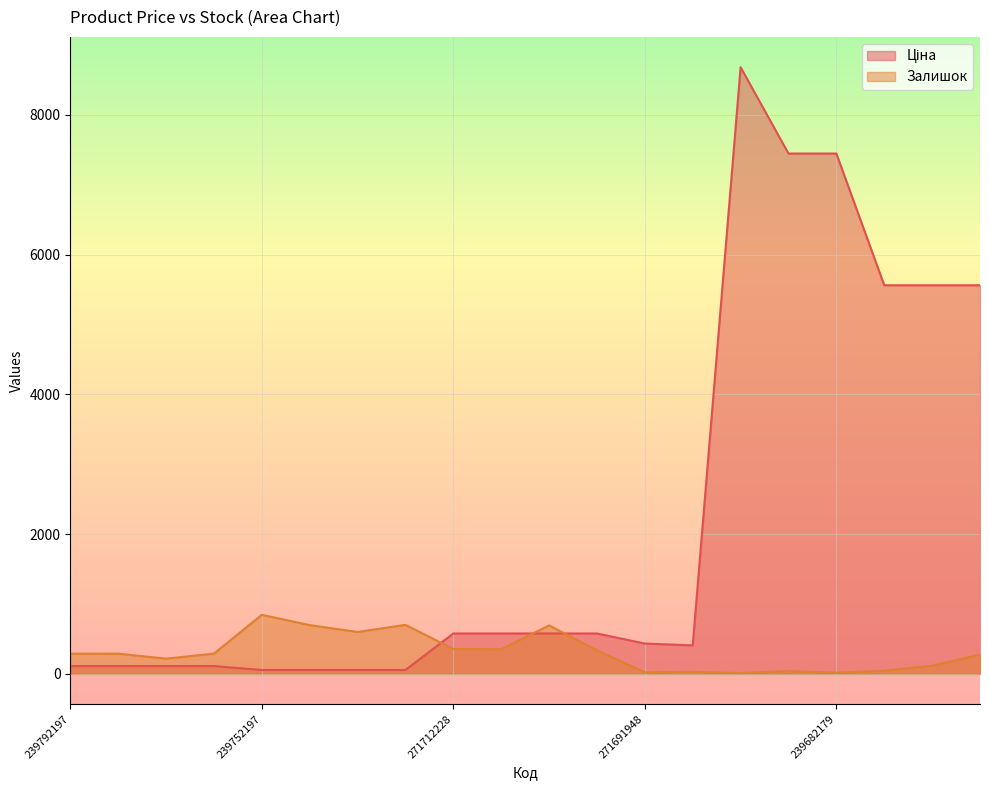

Between which two adjacent categories do Залишок and Ціна first intersect?

239732179 and 271712228